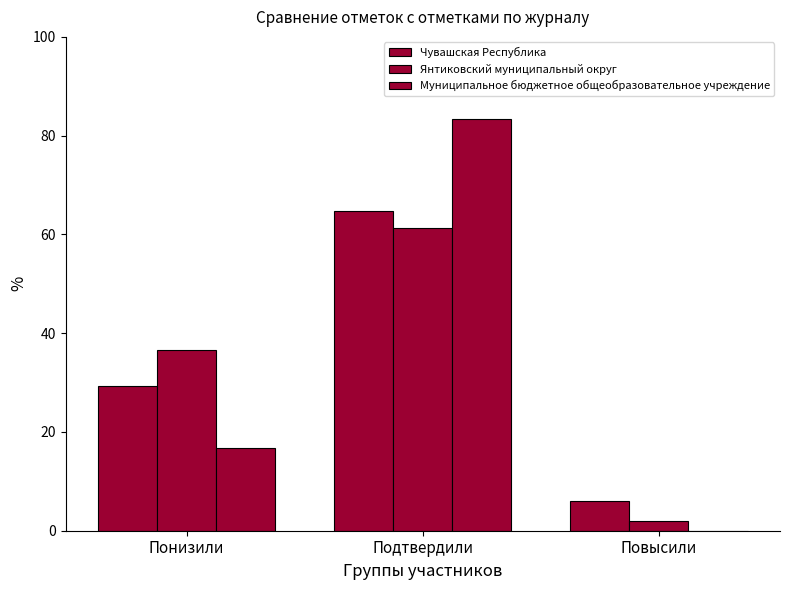

How many groups of bars are there?

3